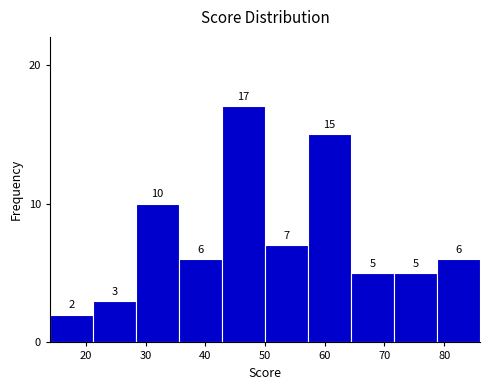

Reading left to right, transcribe this chart: for each bar, give the range it covers on the x-axis and its height. The bar edges are not printed on the chart, so give them approximately, as read against the axis.

14.0 to 21.2: 2
21.2 to 28.4: 3
28.4 to 35.6: 10
35.6 to 42.8: 6
42.8 to 50.0: 17
50.0 to 57.2: 7
57.2 to 64.4: 15
64.4 to 71.6: 5
71.6 to 78.8: 5
78.8 to 86.0: 6